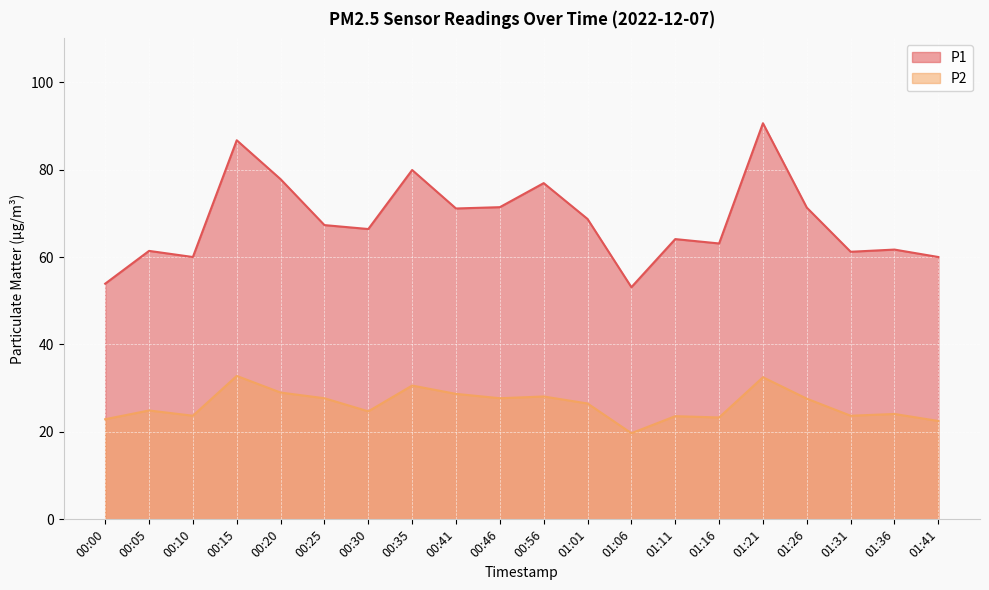

True or false: P1 and P2 cross at least once.

False